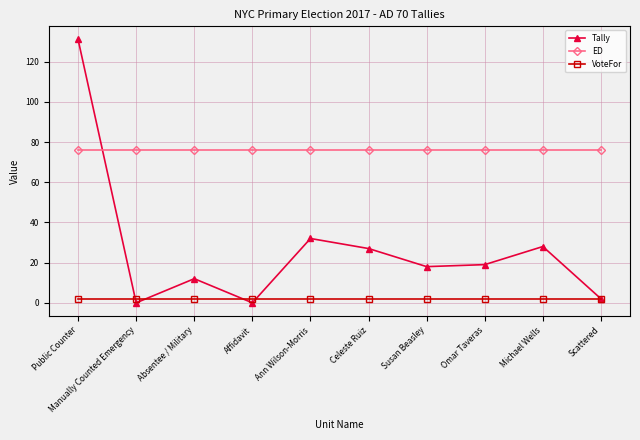

How many lines are shown in the chart?

3